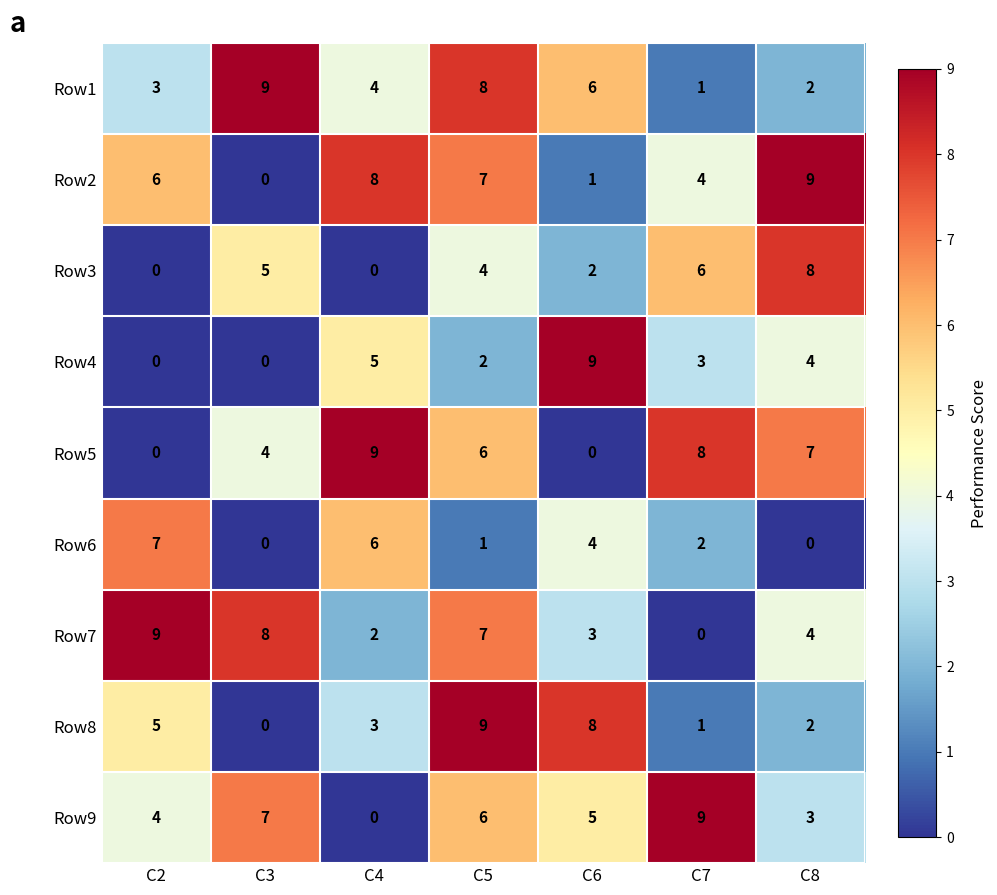

What is the sum of all Row1 values?

33